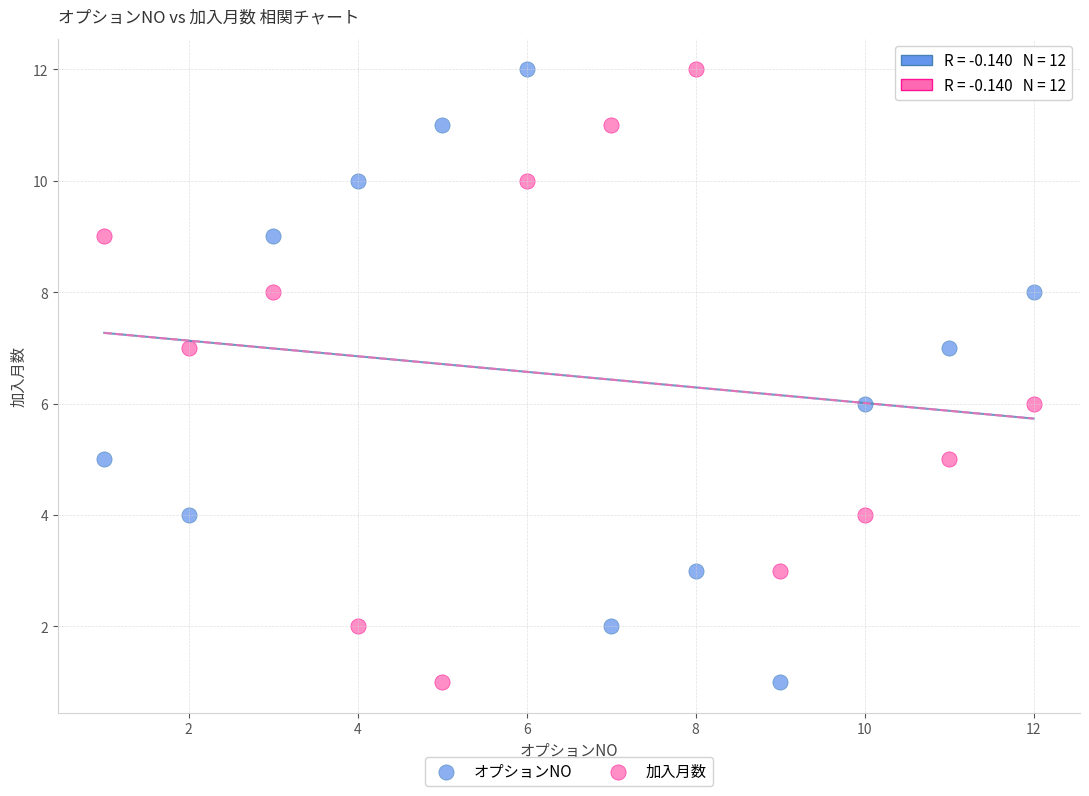

What are all the series names shown in the legend?

オプションNO, 加入月数